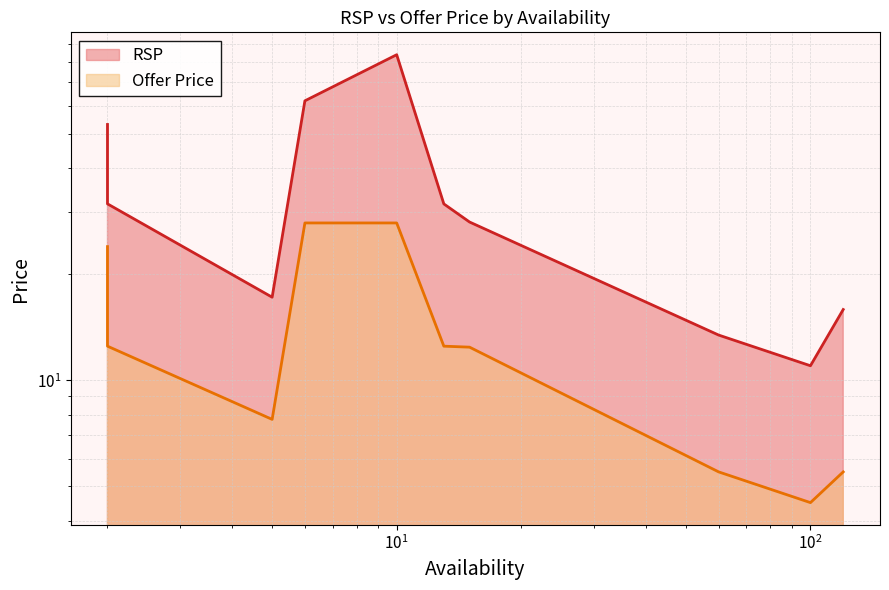

How many interior local valleys does the Offer Price series have?

2